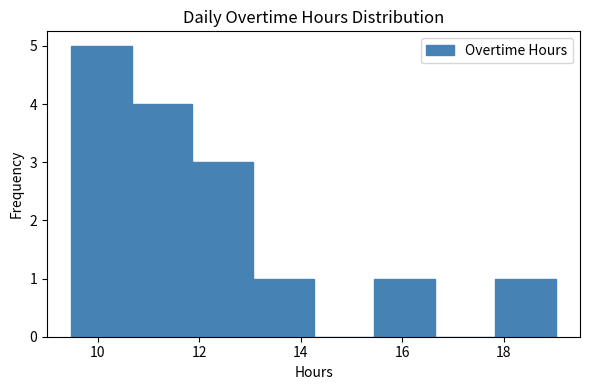

Reading left to right, transcribe this chart: for each bar, give the range it covers on the x-axis and its height. Neither the bar edges nor the heights are printed on the chart, so give them approximately, as read against the axes.

9.4 to 10.6: 5
10.6 to 11.8: 4
11.8 to 13.0: 3
13.0 to 14.2: 1
14.2 to 15.4: 0
15.4 to 16.6: 1
16.6 to 17.8: 0
17.8 to 19.0: 1